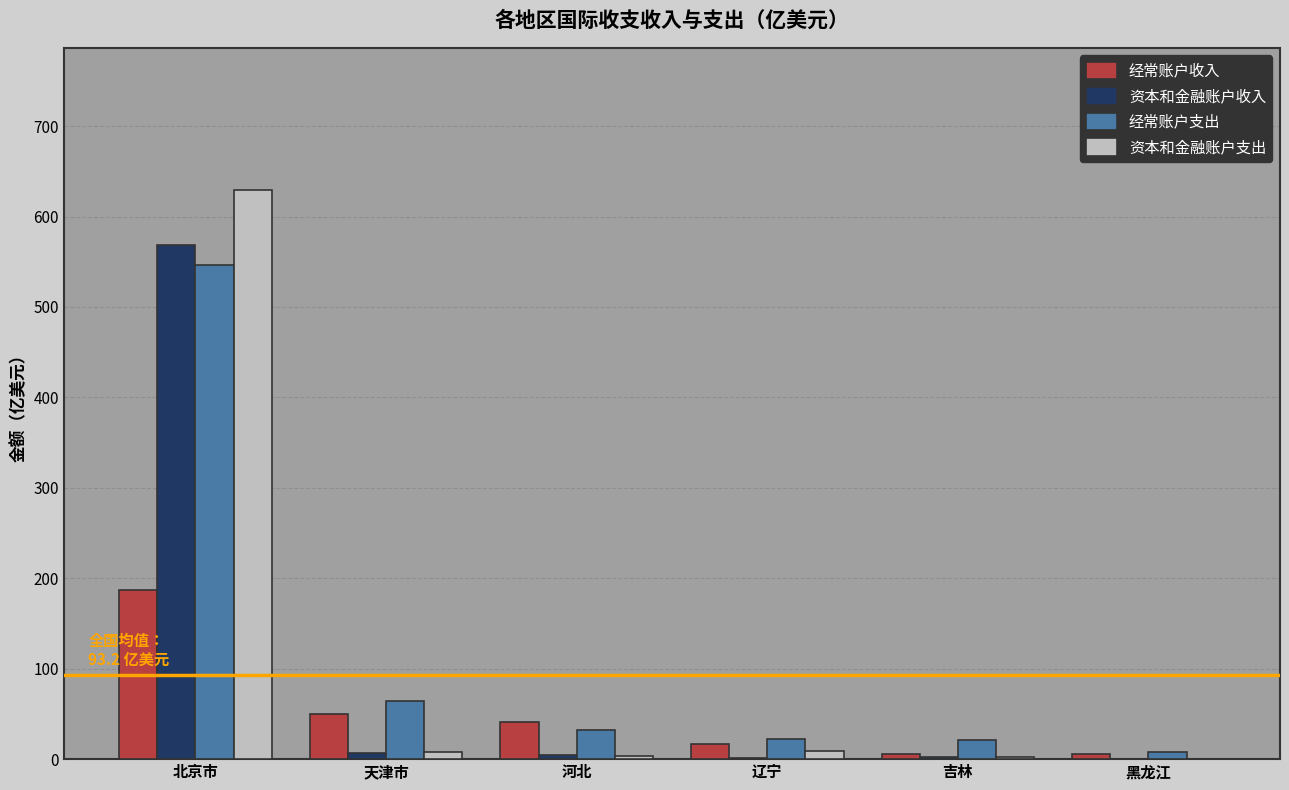

Are the bars horizontal?

No